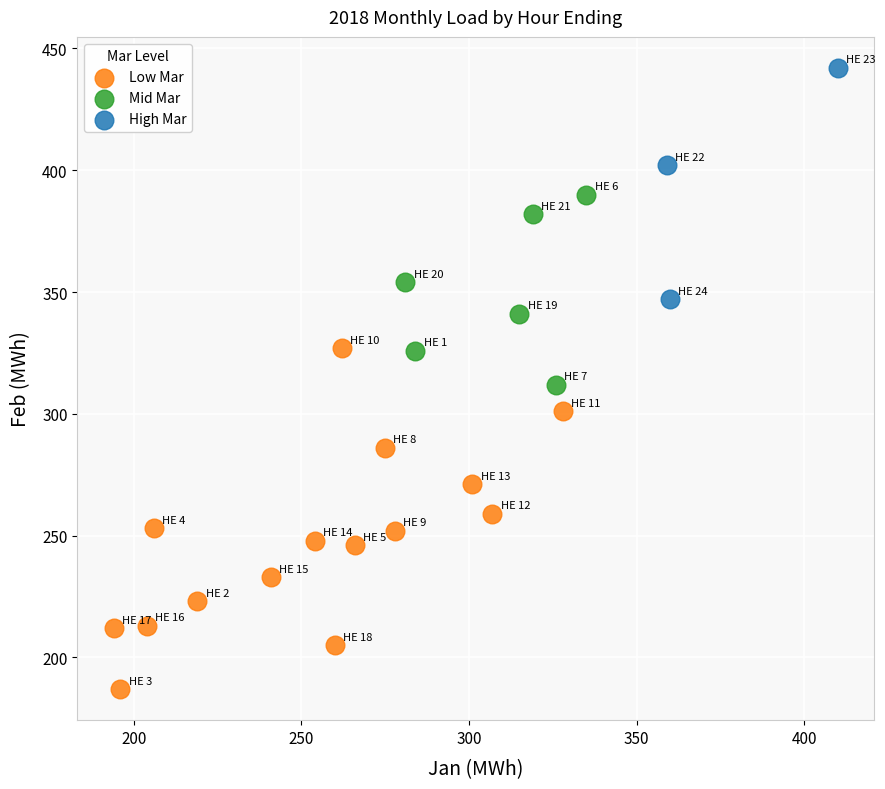

Which series contains the lowest Y value?

Low Mar